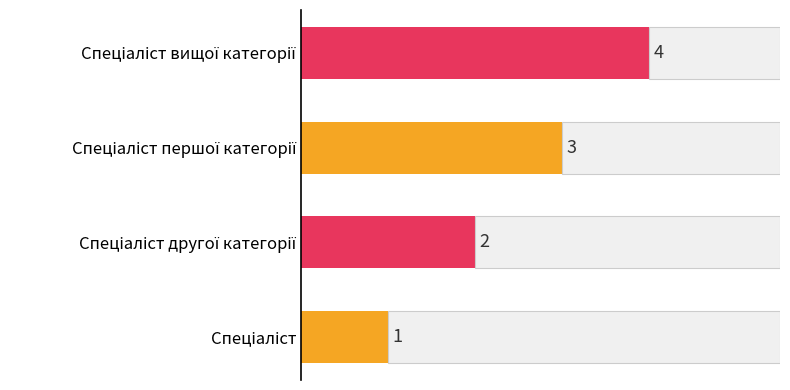

What is the difference between the maximum and second lowest values?

2